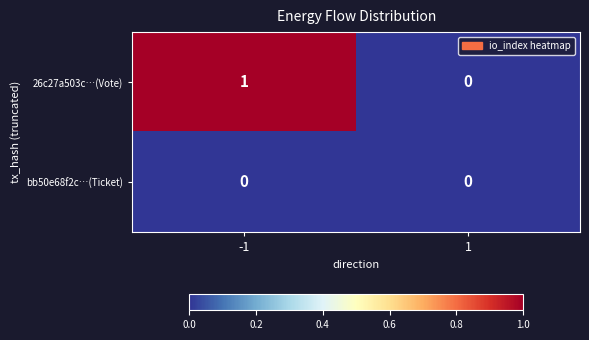

List the labels in order of 26c27a503c…(Vote) value, largest first.

-1, 1